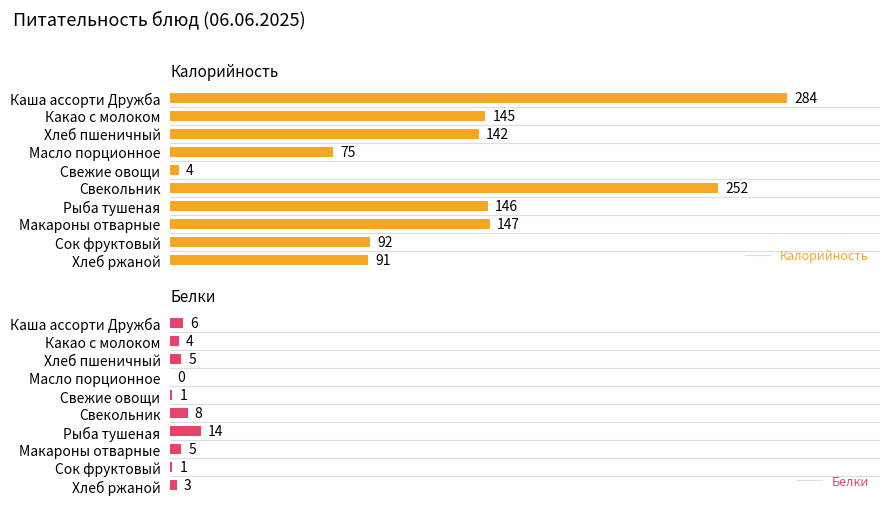

What is the value of the Белки bar at the 2nd from the left?

4